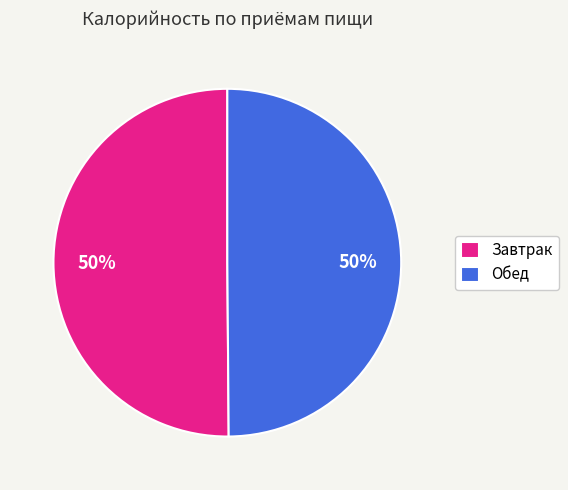

What percentage is the Завтрак slice, to the nearest percent?

50%